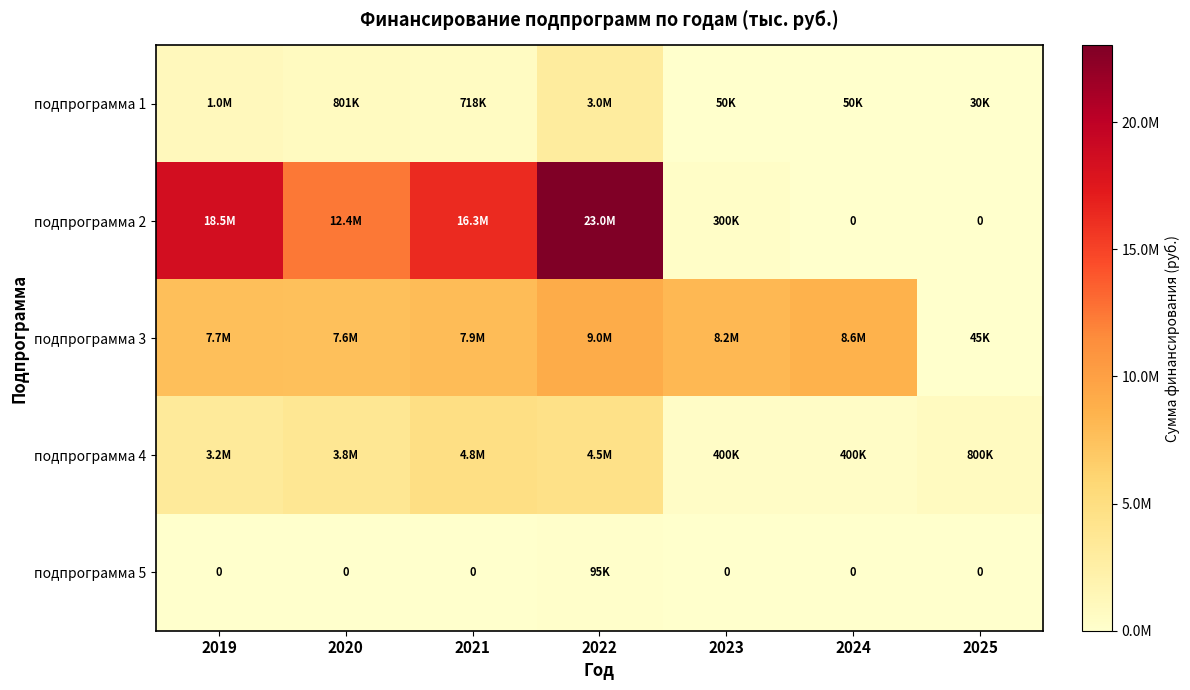

What is the highest value of the подпрограмма 1 series?

3044258.6